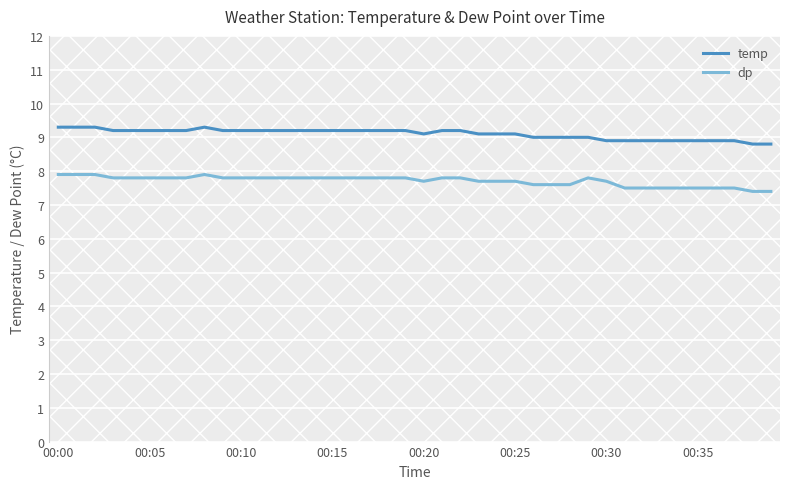

True or false: dp and temp intersect in this chart.

False